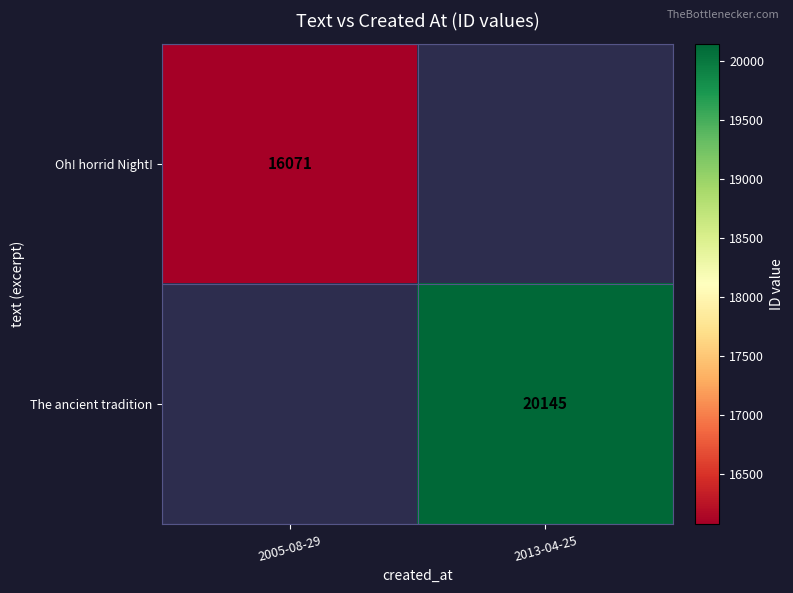

True or false: The ancient tradition has a value of 20145 at 2013-04-25.

True